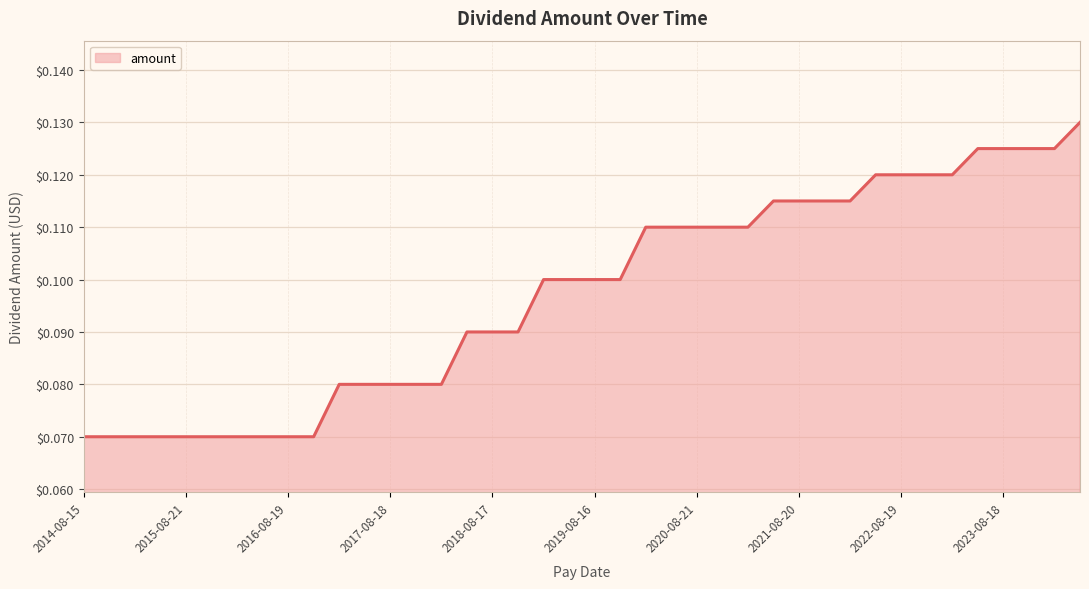

What is the value of the 21st point from the left?

0.1